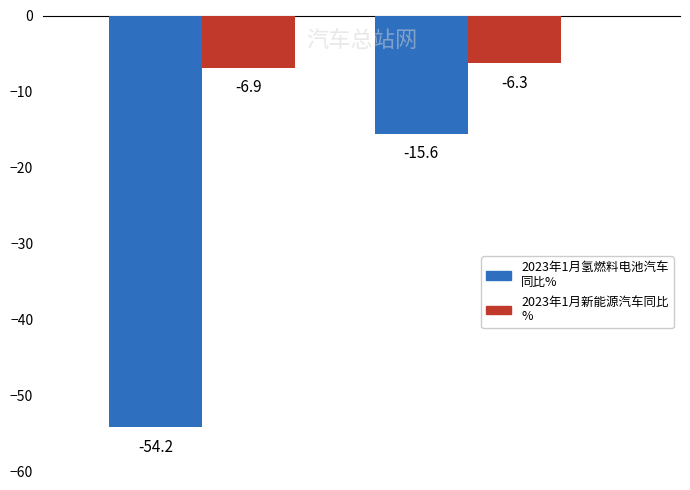

What is the greatest value displayed?

-6.3